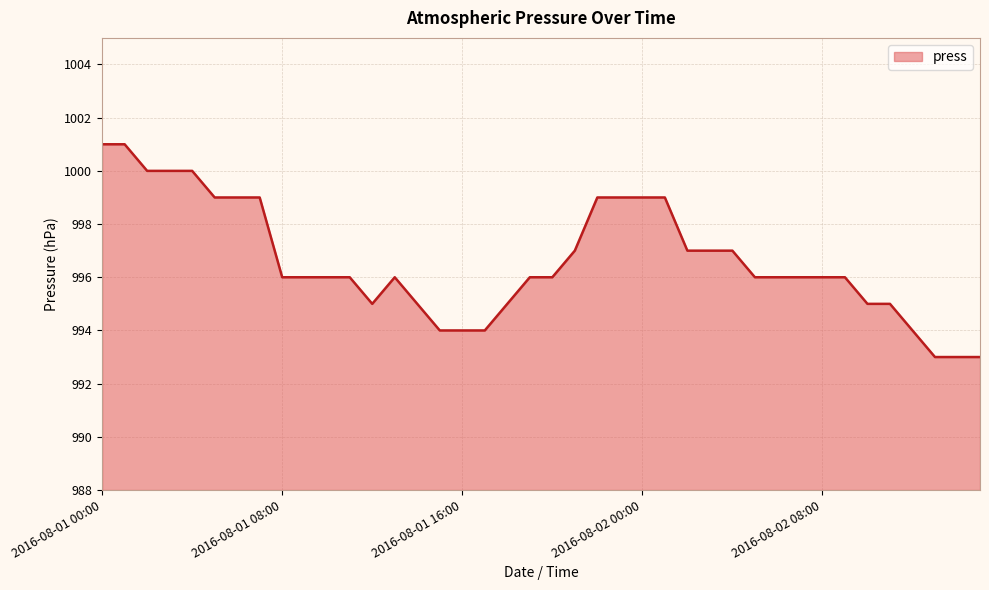

What is the minimum value shown in the chart?

993